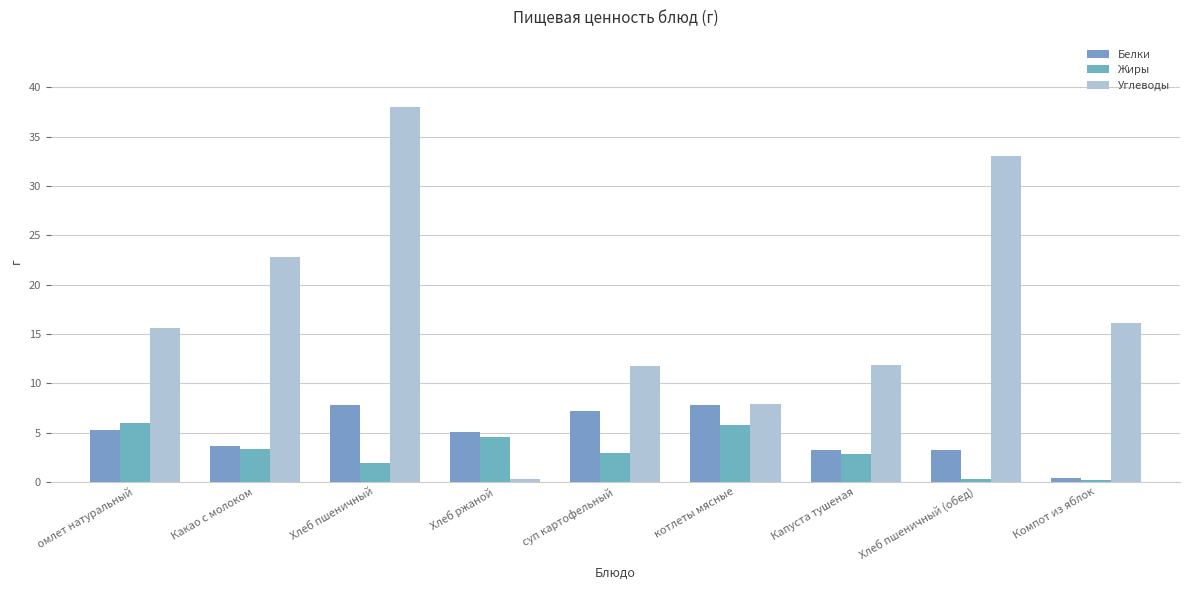

Reading left to right, list all the values displayed in this chart.

Белки: 5.3	3.6	7.8	5.1	7.2	7.8	3.2	3.3	0.4
Жиры: 6.0	3.3	1.9	4.6	2.9	5.8	2.9	0.3	0.2
Углеводы: 15.6	22.8	38.0	0.3	11.8	7.9	11.9	33.0	16.1